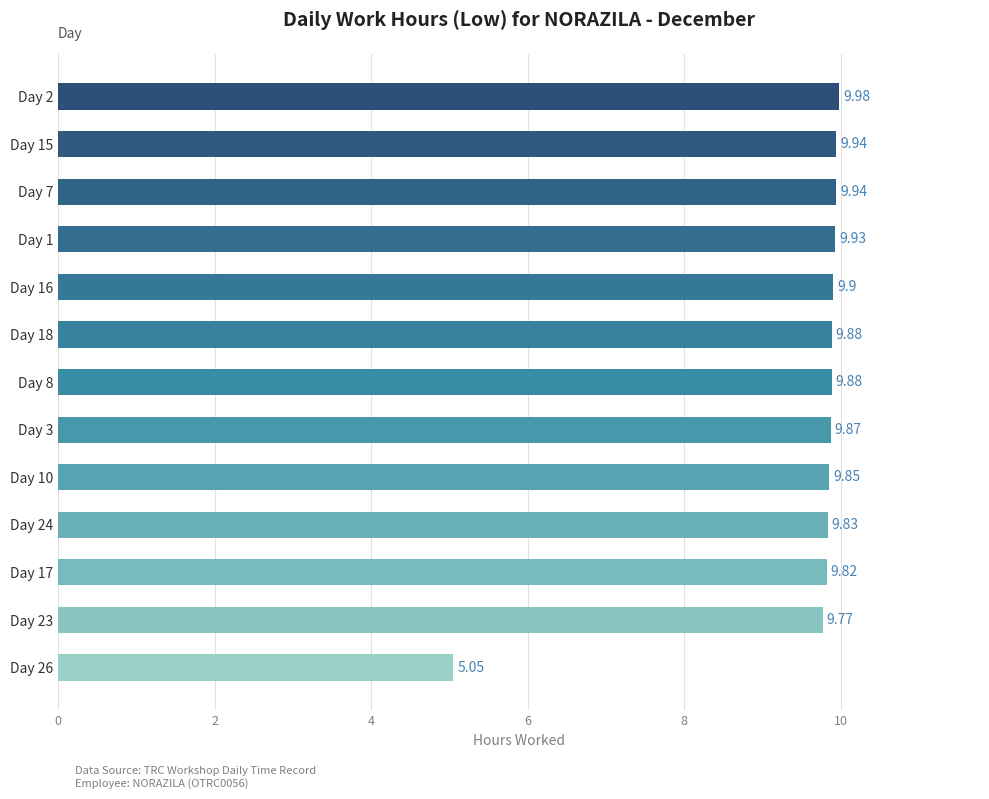

What is the difference between the maximum and minimum values?

4.9